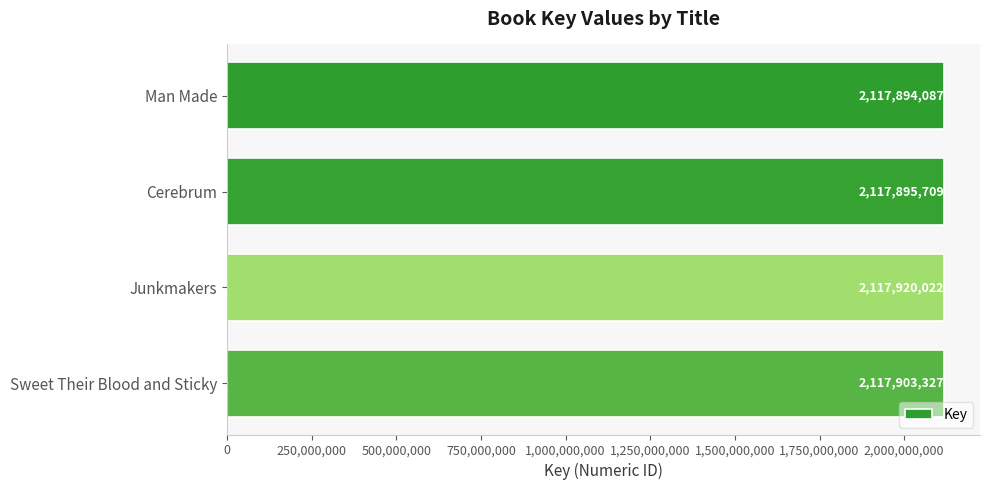

What is the ratio of the value at Sweet Their Blood and Sticky to the value at Cerebrum?

1.0